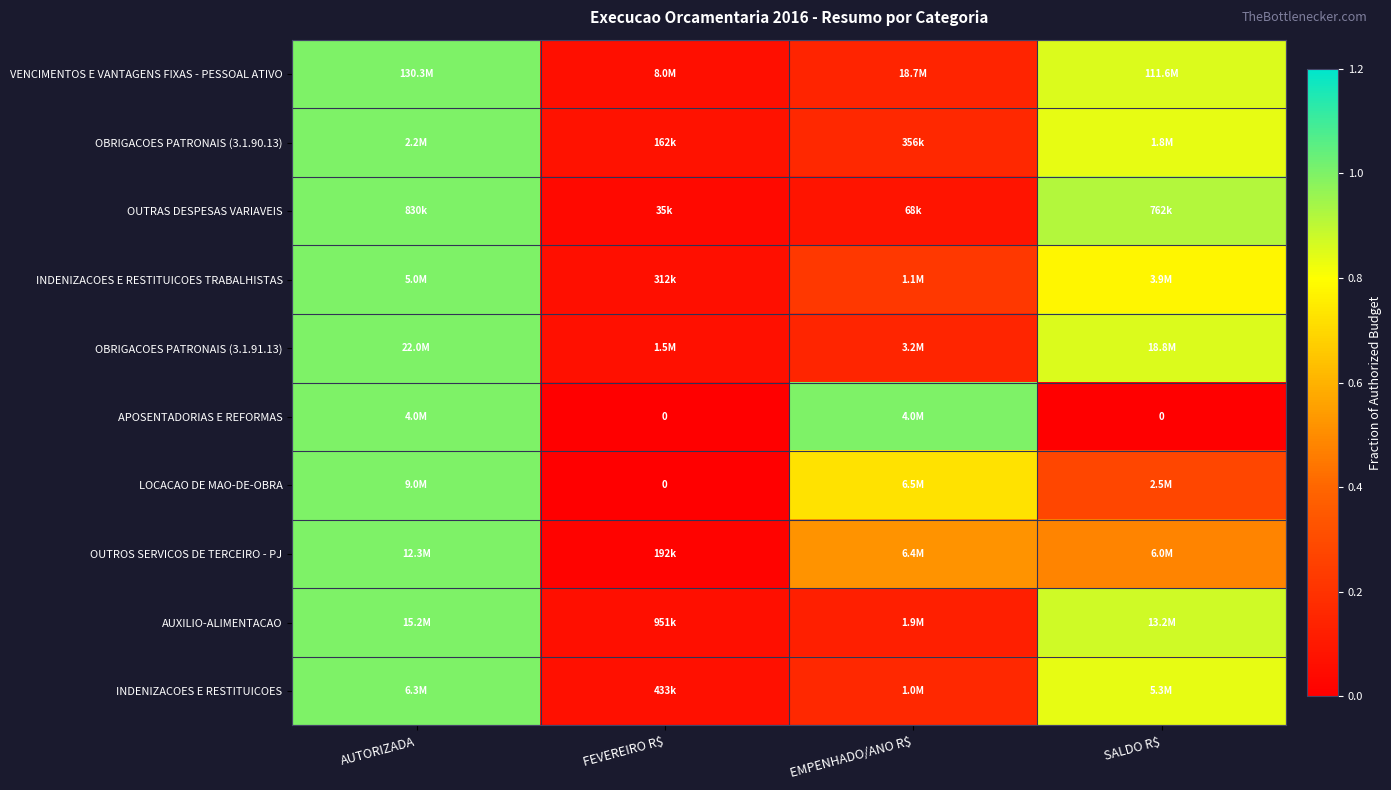

Rank the categories by OUTRAS DESPESAS VARIAVEIS value from highest to lowest.

AUTORIZADA, SALDO R$, EMPENHADO/ANO R$, FEVEREIRO R$